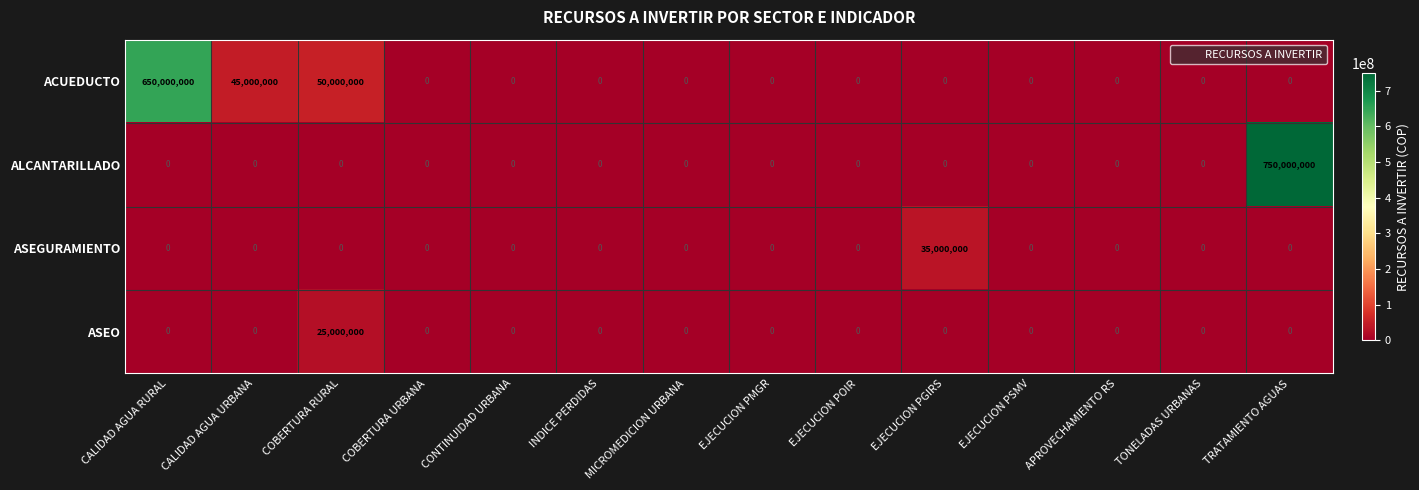

How many positive values does the ASEGURAMIENTO series have?

1